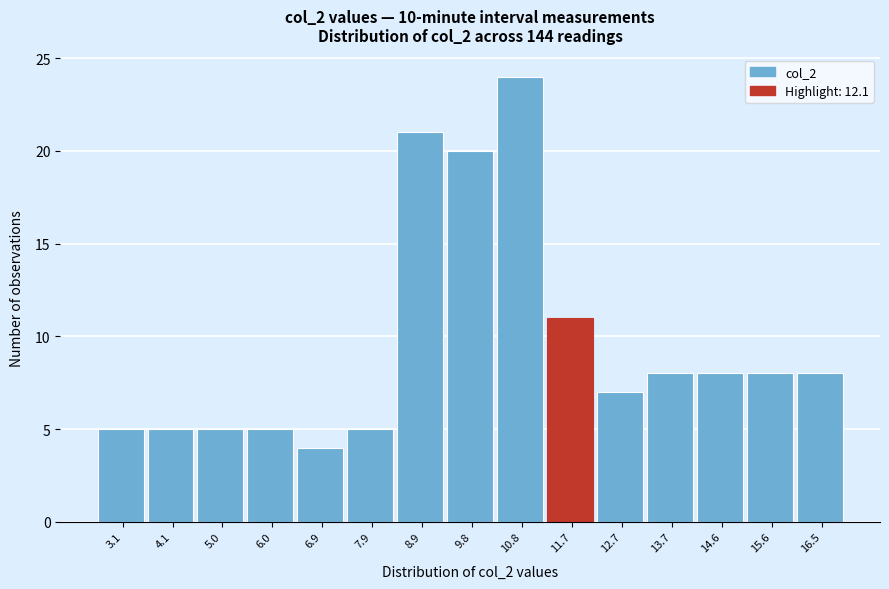

Reading left to right, extract all data points from this chart.

3.1=5	4.1=5	5.0=5	6.0=5	6.9=4	7.9=5	8.9=21	9.8=20	10.8=24	11.7=11	12.7=7	13.7=8	14.6=8	15.6=8	16.5=8